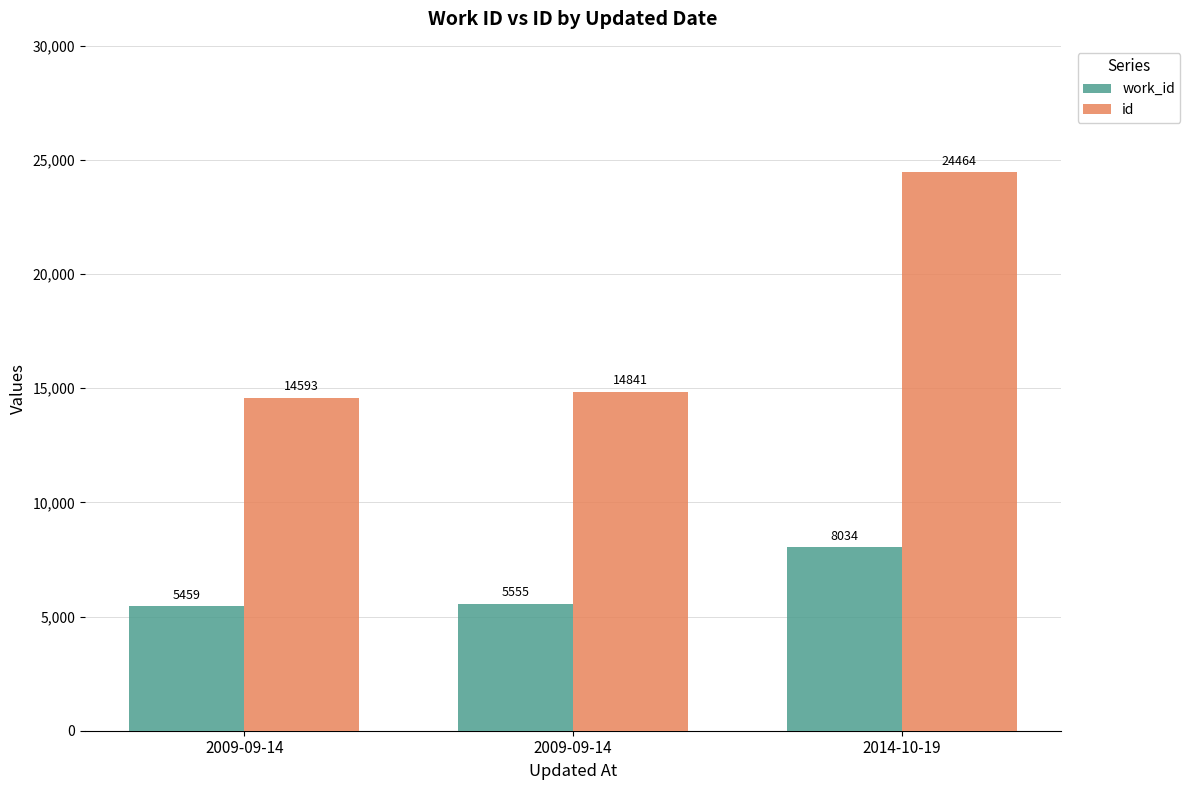

How many bars are there in each group?

2